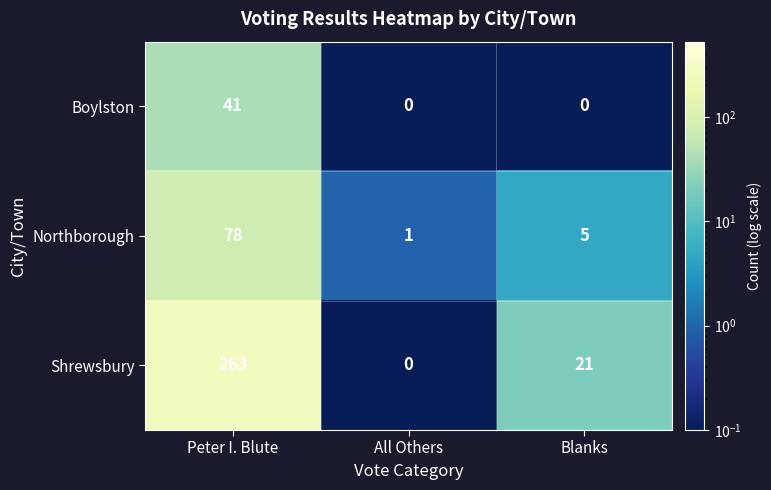

Between Peter I. Blute and Blanks, which series saw the biggest shift?

Shrewsbury